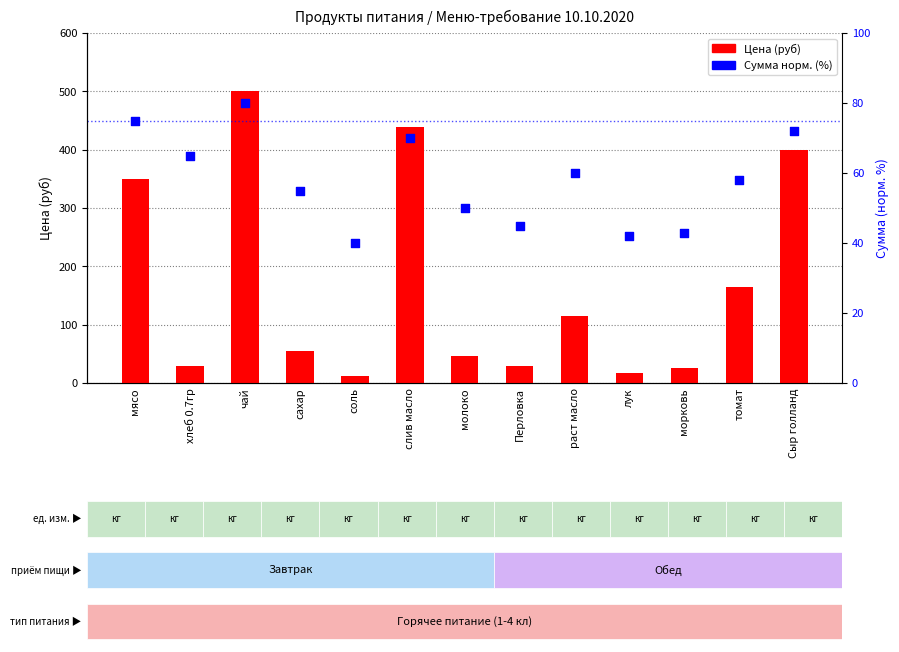

At how many categories does at least one series exceed 495?

1